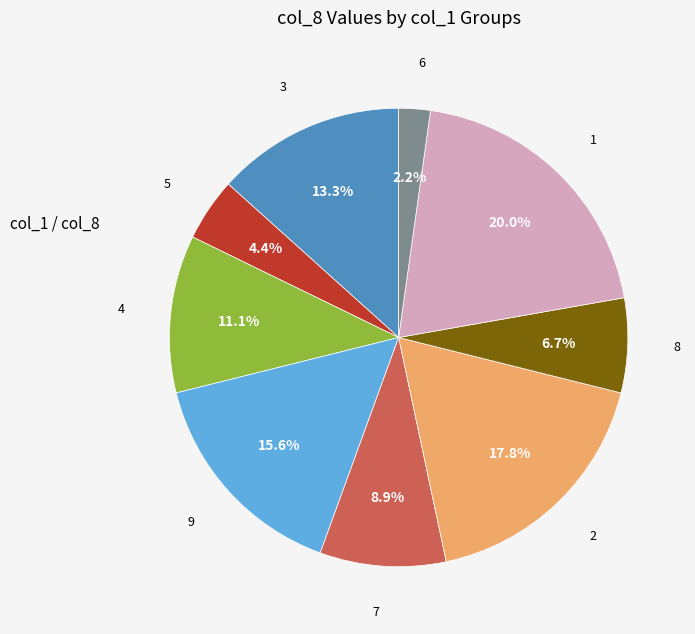

Does any single category account for the majority?

No